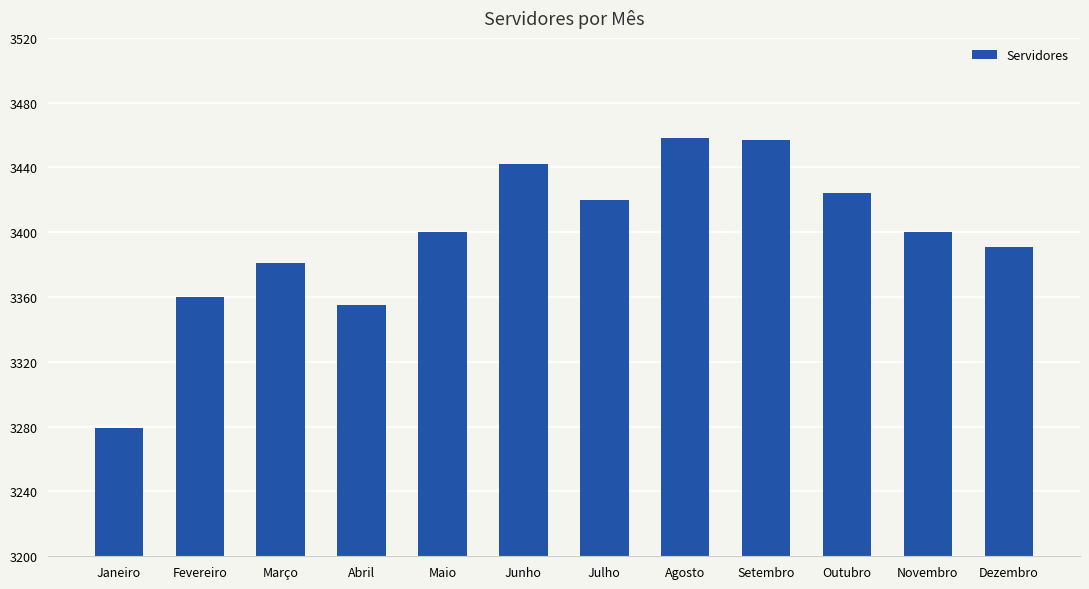

How many bars are there in total?

12